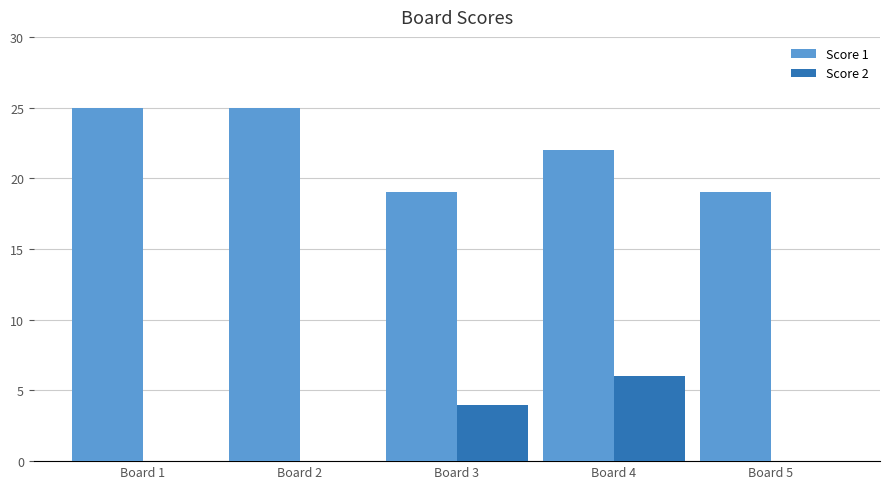

Are the bars horizontal?

No